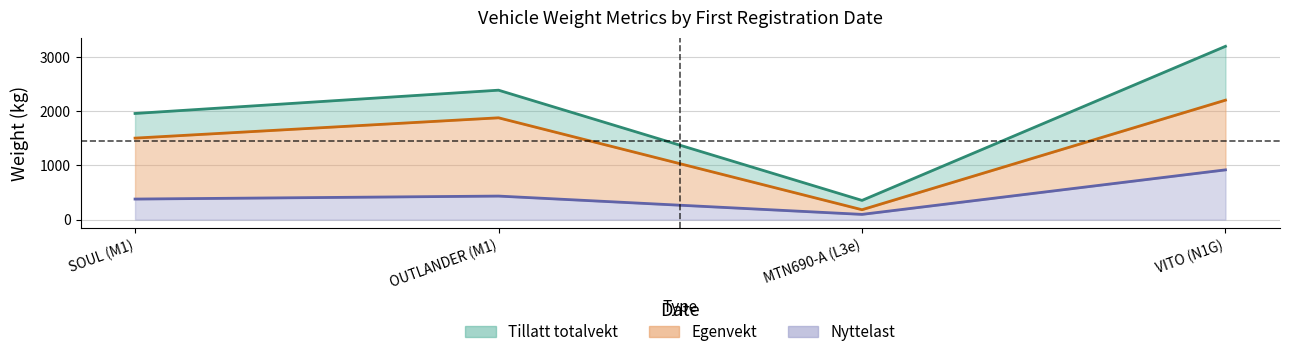

The value of Tillatt totalvekt at 2018-12-19 is 1181. True or false?

False